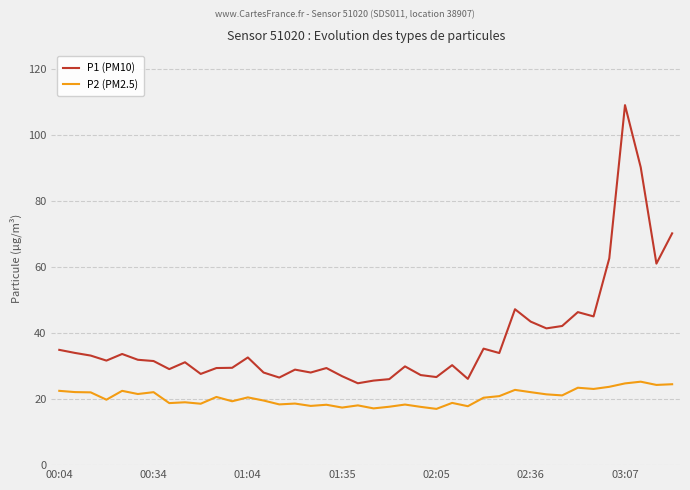

Which series has the largest range (max minus min)?

P1 (PM10)